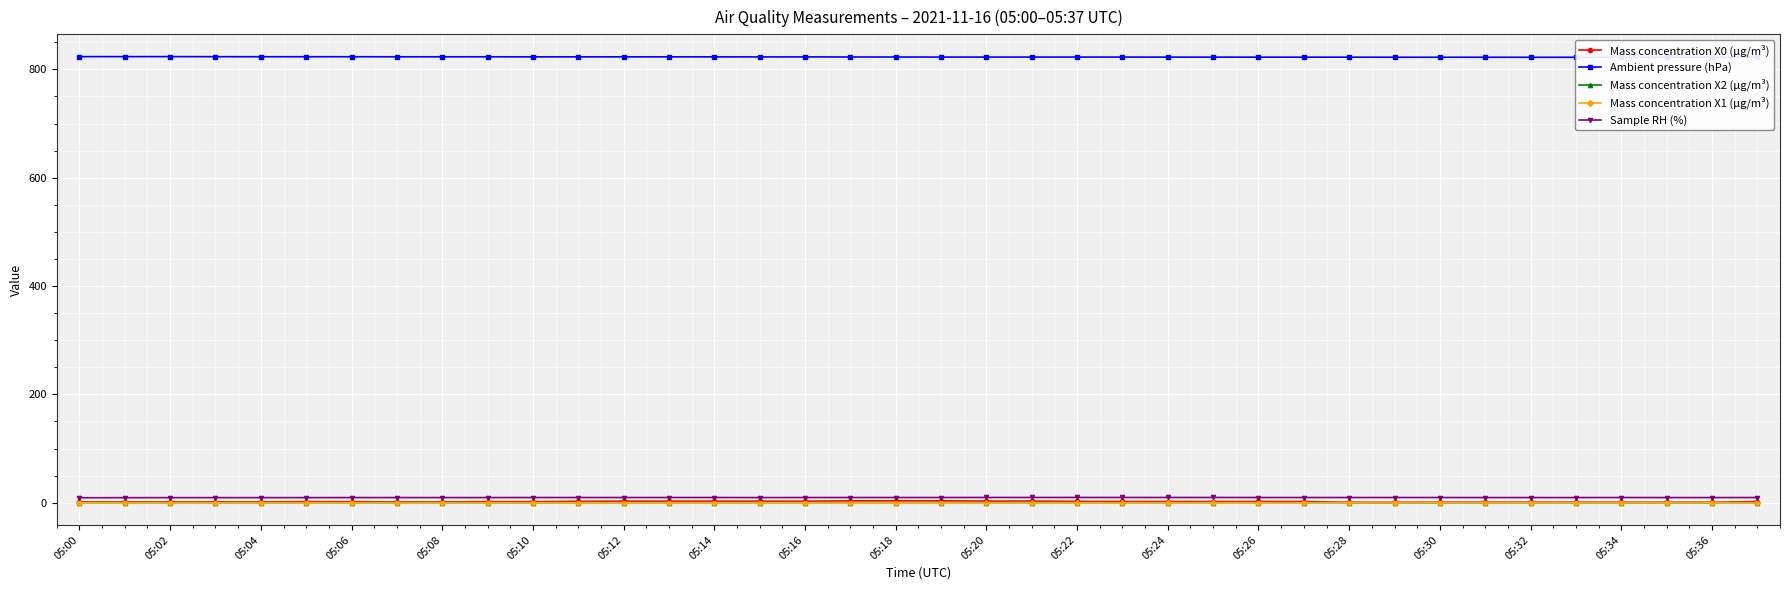

What are all the series names shown in the legend?

Mass concentration X0 (μg/m³), Ambient pressure (hPa), Mass concentration X2 (μg/m³), Mass concentration X1 (μg/m³), Sample RH (%)